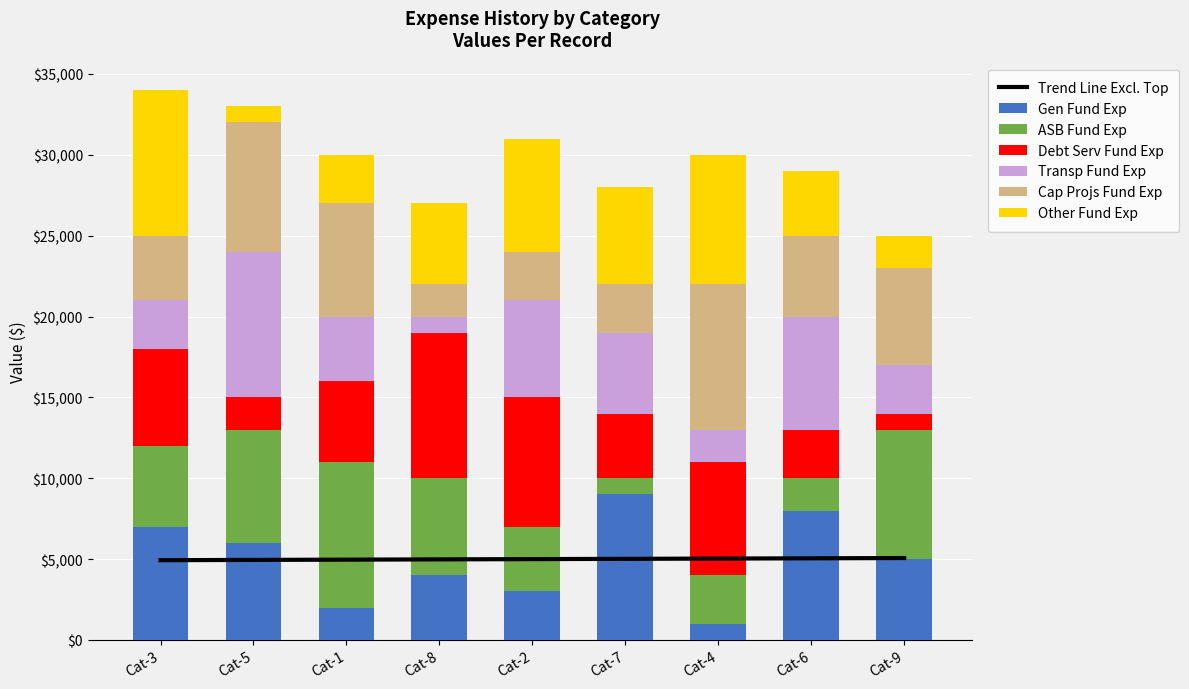

At which label does Gen Fund Exp reach its peak?

Cat-7